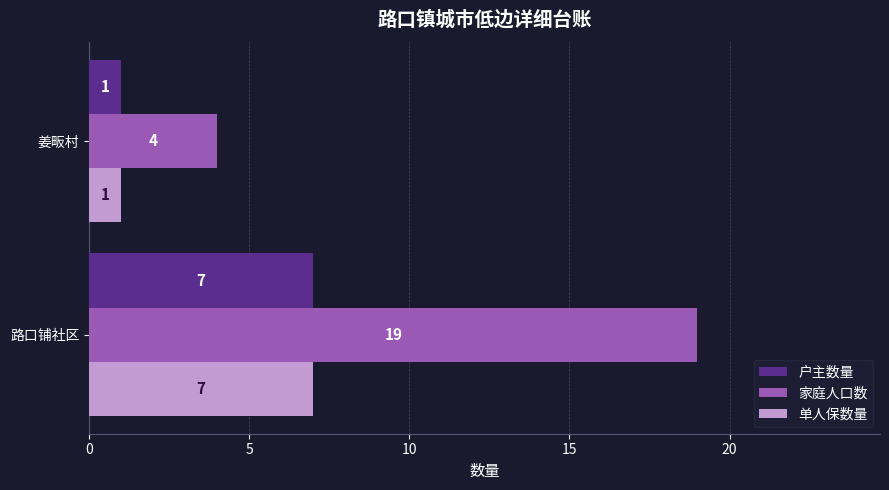

What is the difference between the highest and lowest values at 路口铺社区?

12